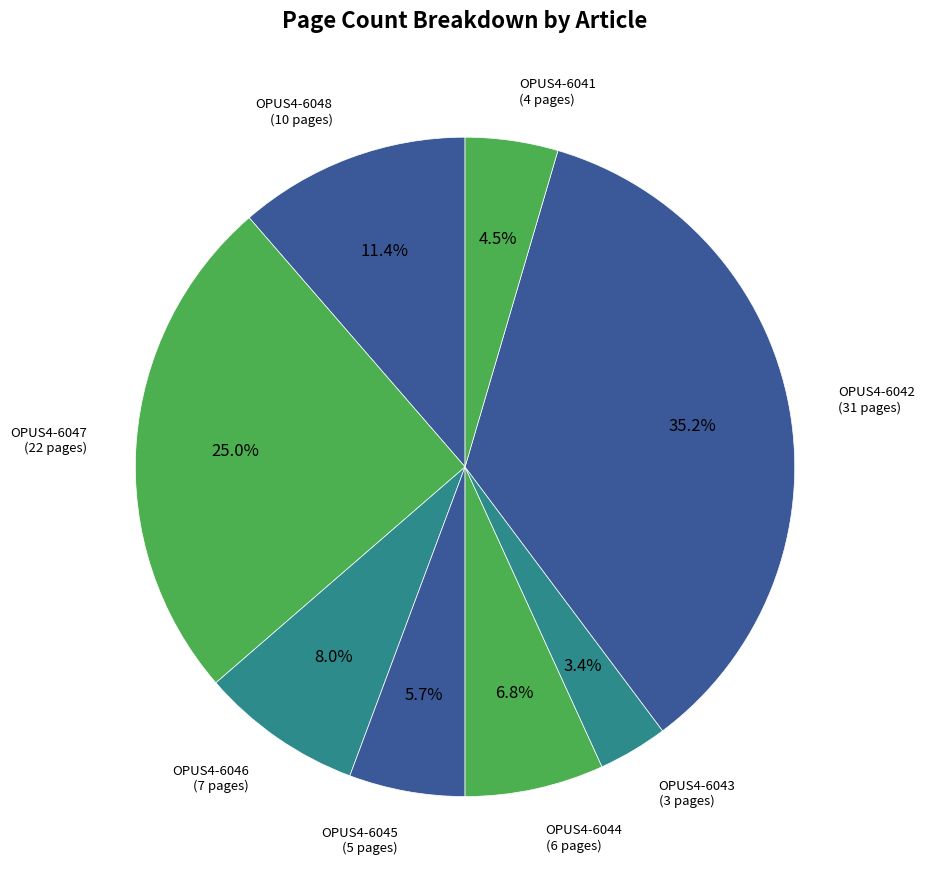

Combined, what portion of the pie is OPUS4-6048 and OPUS4-6044?

18.2%